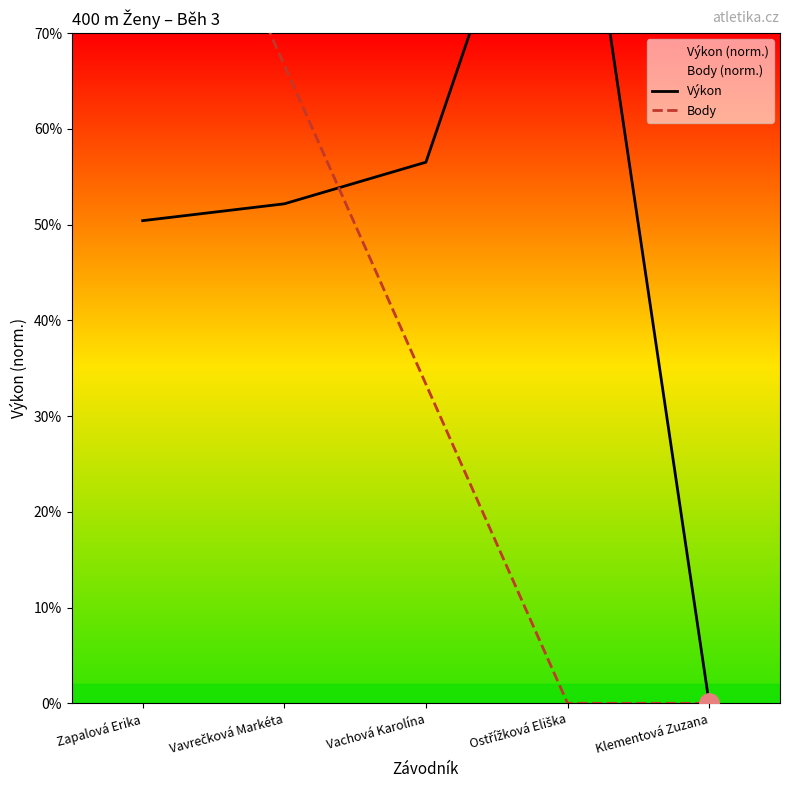

Reading left to right, extract all data points from this chart.

Výkon: Zapalová Erika=50.4	Vavrečková Markéta=52.2	Vachová Karolína=56.5	Ostřížková Eliška=100.0	Klementová Zuzana=0.0
Body: Zapalová Erika=100.0	Vavrečková Markéta=66.7	Vachová Karolína=33.3	Ostřížková Eliška=0.0	Klementová Zuzana=0.0